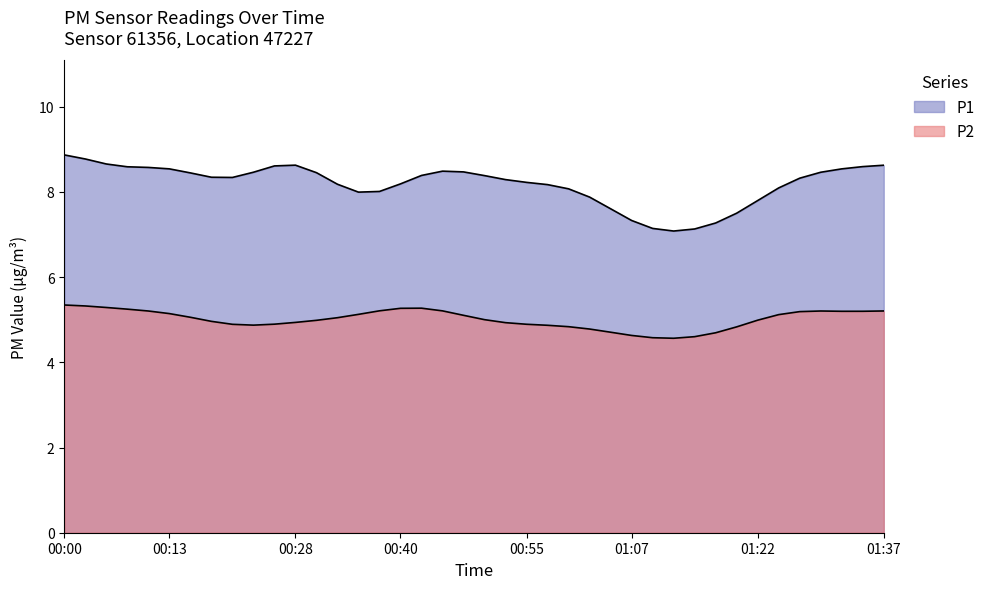

The P2 series shows 1.4 at 01:00. True or false?

False